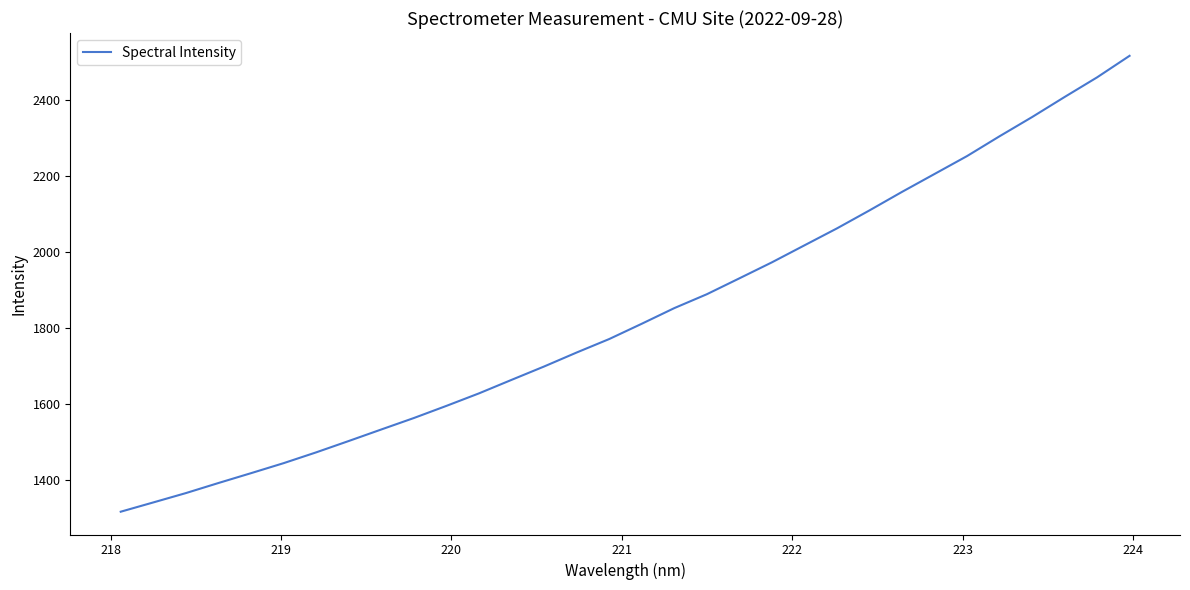

What is the smallest value displayed?

1317.4